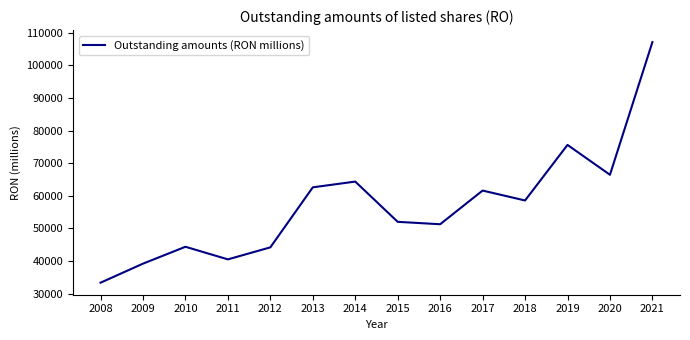

Where does the data first go above 58560?

2013